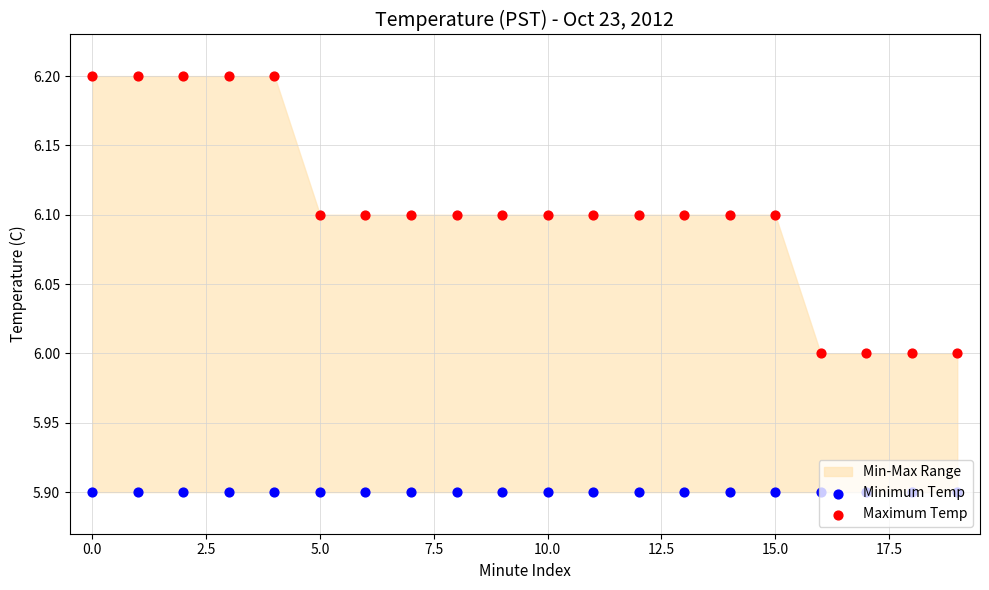

Is the value of Maximum Temp at 12 greater than the value of Minimum Temp at 20.0?

Yes